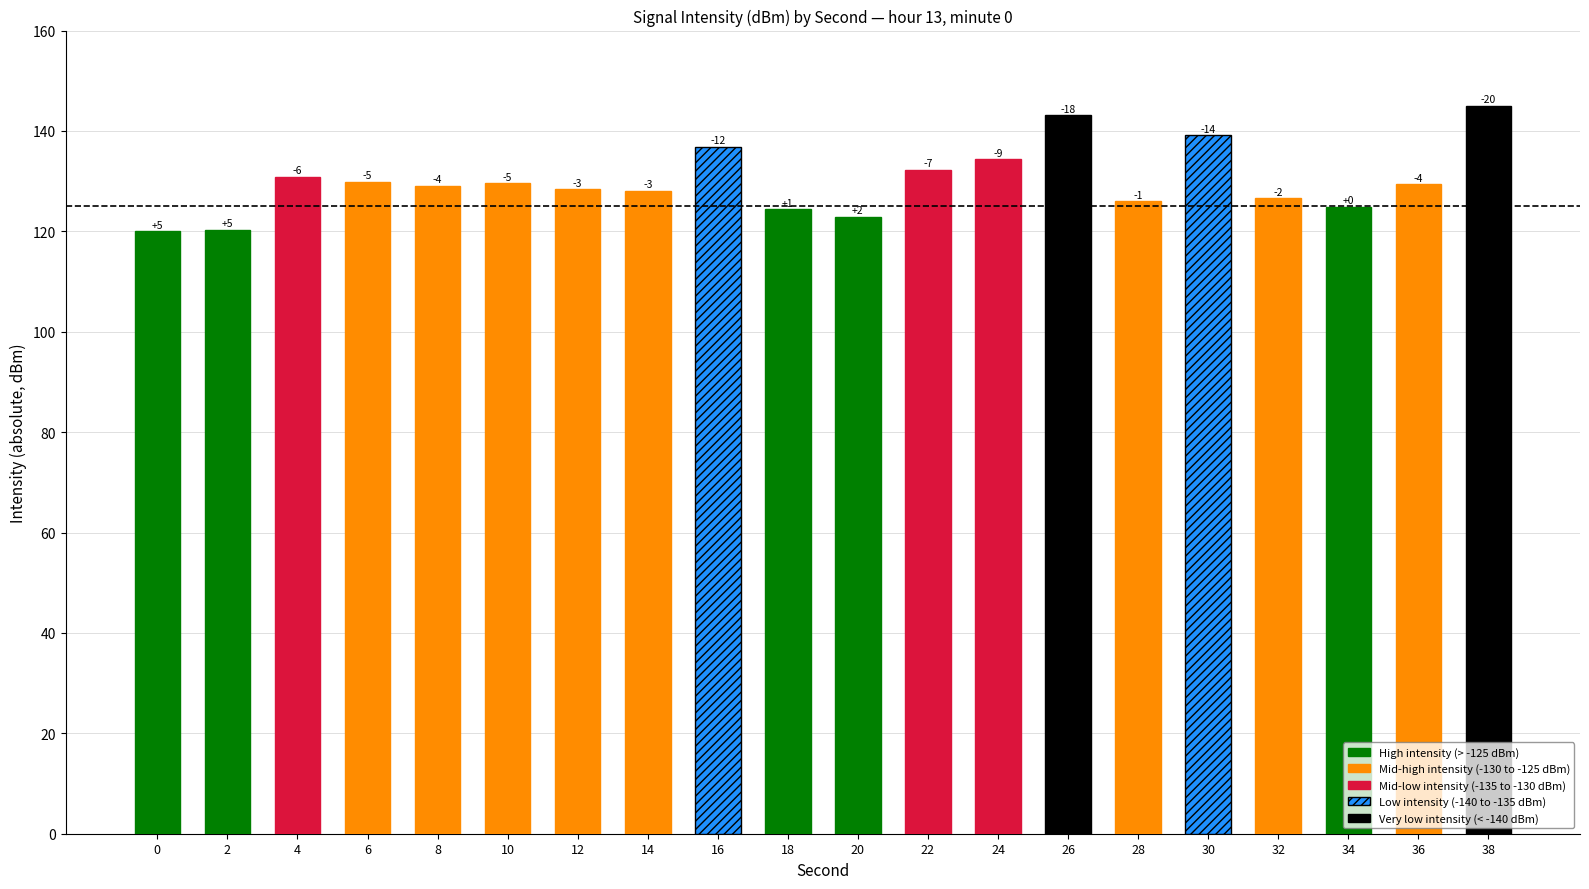

How many bars are there in total?

20